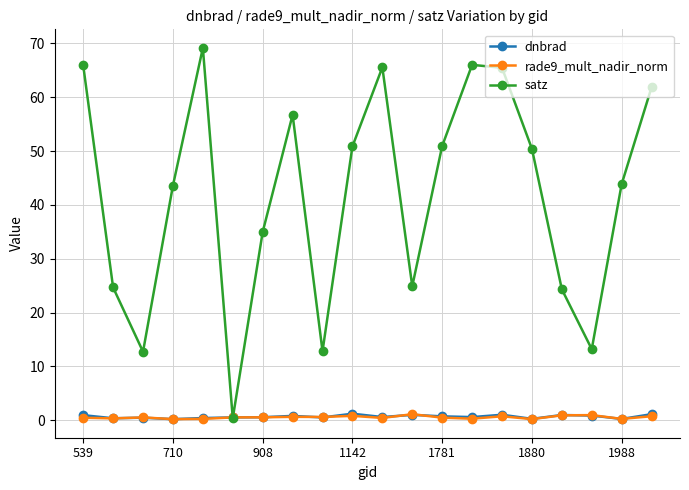

Which series has the largest total across all categories?

satz